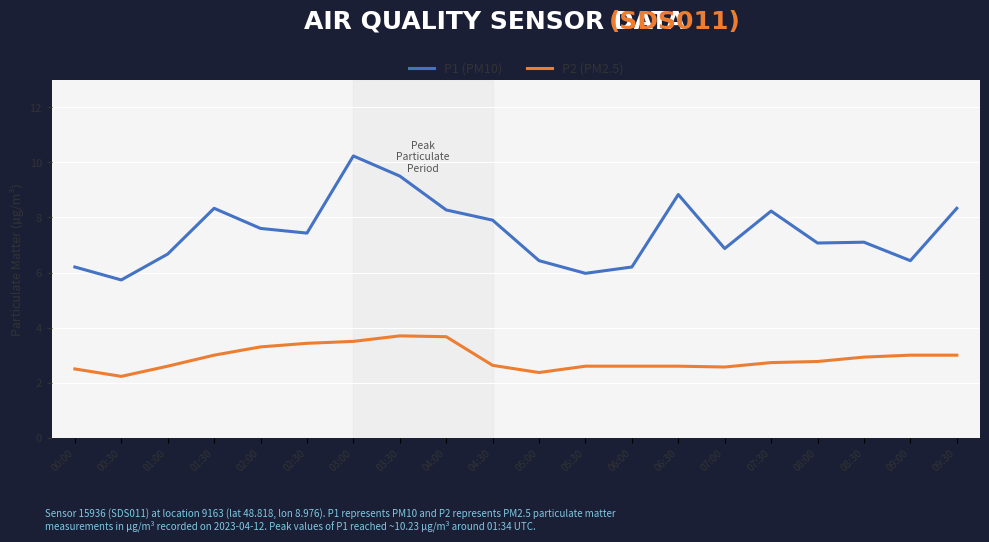

Which label corresponds to the smallest value in the chart?

00:30